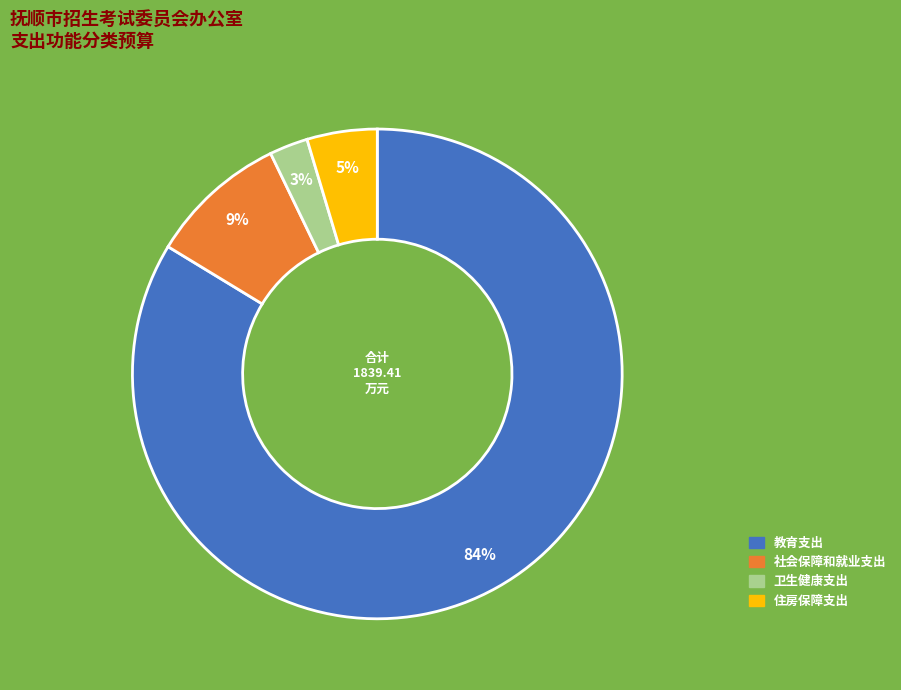

Between 住房保障支出 and 卫生健康支出, which is larger?

住房保障支出